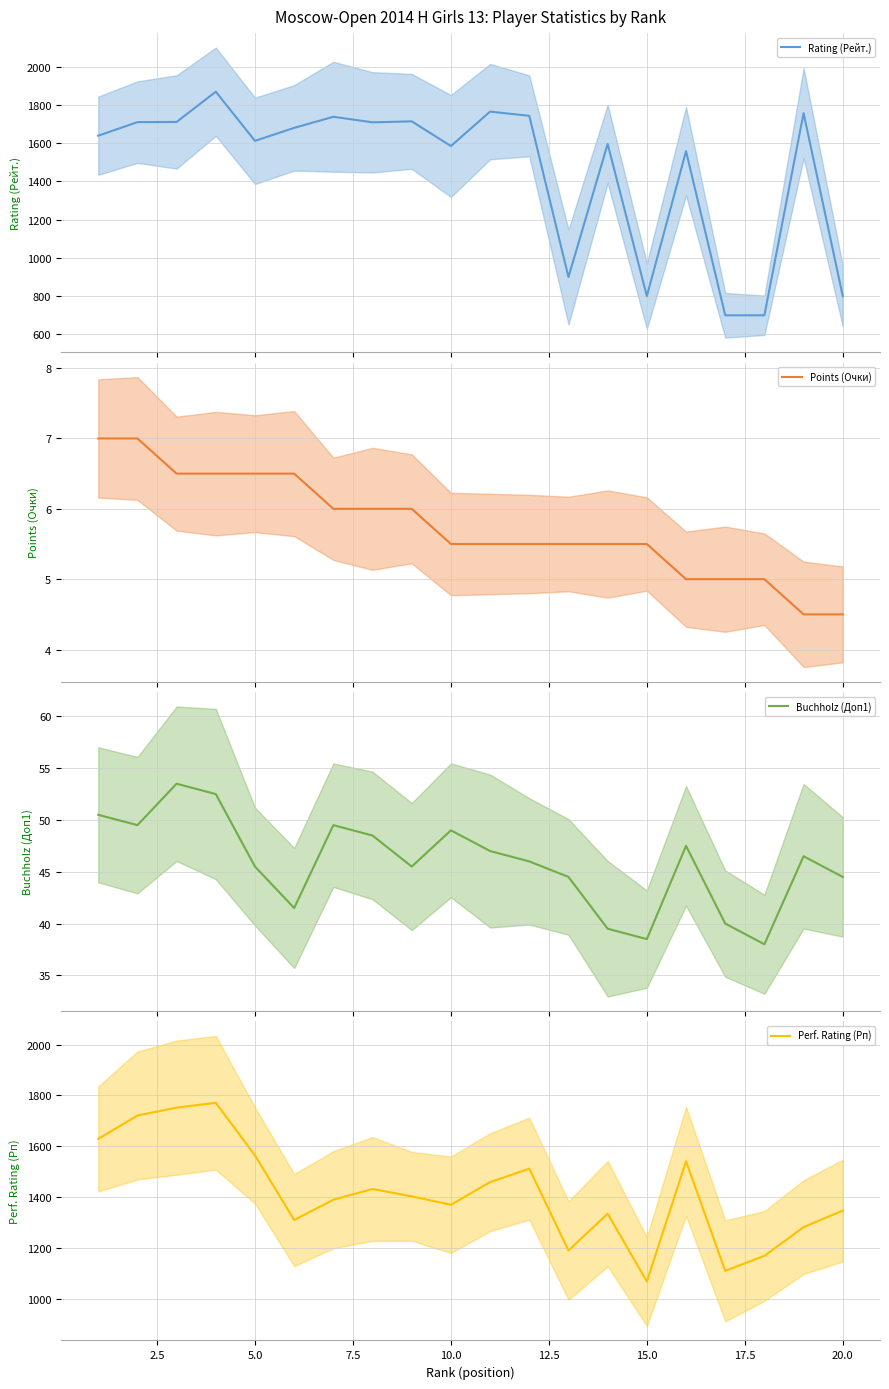

What are all the series names shown in the legend?

Rating (Рейт.), Points (Очки), Buchholz (Доп1), Perf. Rating (Рп)